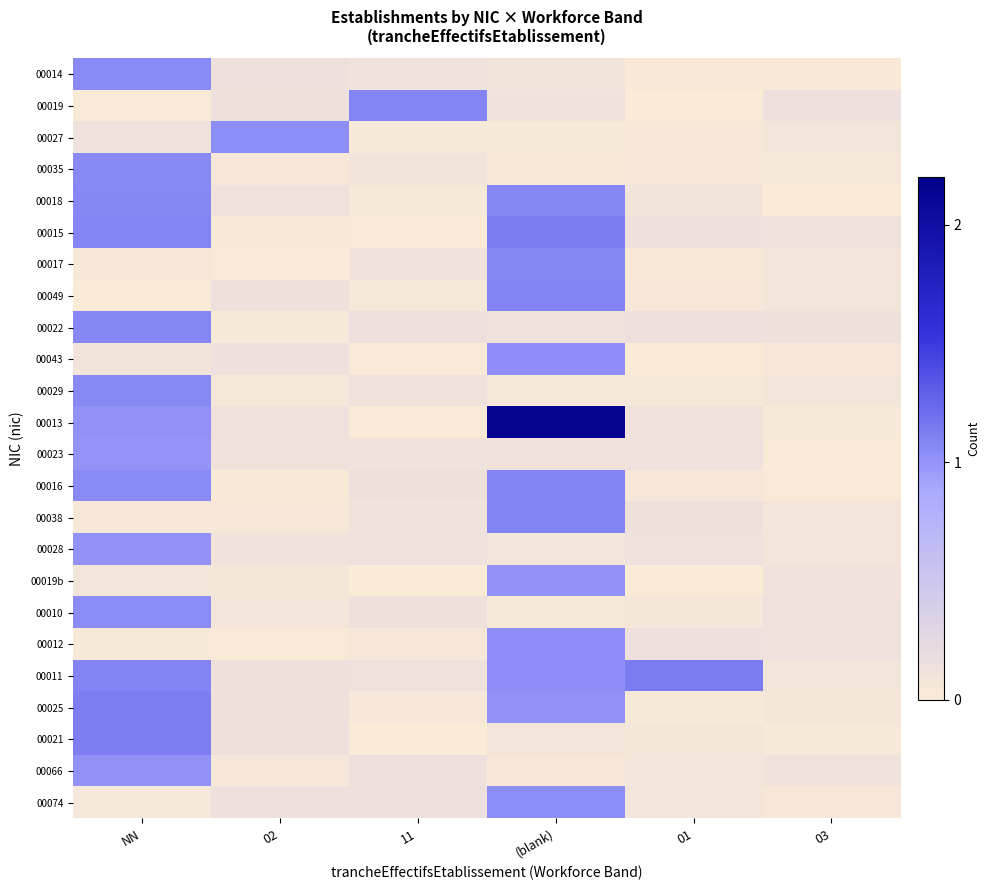

Reading right to left, list all the values displayed in this chart.

00014: 03=0.0	01=0.0	(blank)=0.1	11=0.1	02=0.1	NN=1.1
00019: 03=0.1	01=0.0	(blank)=0.1	11=1.1	02=0.1	NN=0.0
00027: 03=0.1	01=0.0	(blank)=0.0	11=0.0	02=1.0	NN=0.1
00035: 03=0.1	01=0.0	(blank)=0.0	11=0.1	02=0.0	NN=1.1
00018: 03=0.0	01=0.1	(blank)=1.1	11=0.0	02=0.1	NN=1.1
00015: 03=0.1	01=0.1	(blank)=1.1	11=0.0	02=0.0	NN=1.1
00017: 03=0.1	01=0.0	(blank)=1.1	11=0.1	02=0.0	NN=0.0
00049: 03=0.1	01=0.0	(blank)=1.1	11=0.0	02=0.1	NN=0.0
00022: 03=0.1	01=0.1	(blank)=0.1	11=0.1	02=0.0	NN=1.1
00043: 03=0.0	01=0.0	(blank)=1.0	11=0.0	02=0.1	NN=0.1
00029: 03=0.1	01=0.0	(blank)=0.1	11=0.1	02=0.0	NN=1.1
00013: 03=0.0	01=0.1	(blank)=2.1	11=0.0	02=0.1	NN=1.0
00023: 03=0.0	01=0.1	(blank)=0.1	11=0.1	02=0.1	NN=1.0
00016: 03=0.0	01=0.0	(blank)=1.1	11=0.1	02=0.0	NN=1.1
00038: 03=0.1	01=0.1	(blank)=1.1	11=0.1	02=0.0	NN=0.0
00028: 03=0.1	01=0.1	(blank)=0.1	11=0.1	02=0.1	NN=1.0
00019b: 03=0.1	01=0.0	(blank)=1.0	11=0.0	02=0.1	NN=0.1
00010: 03=0.1	01=0.1	(blank)=0.0	11=0.1	02=0.1	NN=1.0
00012: 03=0.1	01=0.1	(blank)=1.0	11=0.0	02=0.0	NN=0.0
00011: 03=0.1	01=1.1	(blank)=1.0	11=0.1	02=0.1	NN=1.1
00025: 03=0.1	01=0.0	(blank)=1.0	11=0.0	02=0.1	NN=1.1
00021: 03=0.0	01=0.1	(blank)=0.1	11=0.0	02=0.1	NN=1.1
00066: 03=0.1	01=0.1	(blank)=0.0	11=0.1	02=0.1	NN=1.0
00074: 03=0.0	01=0.1	(blank)=1.0	11=0.1	02=0.1	NN=0.1